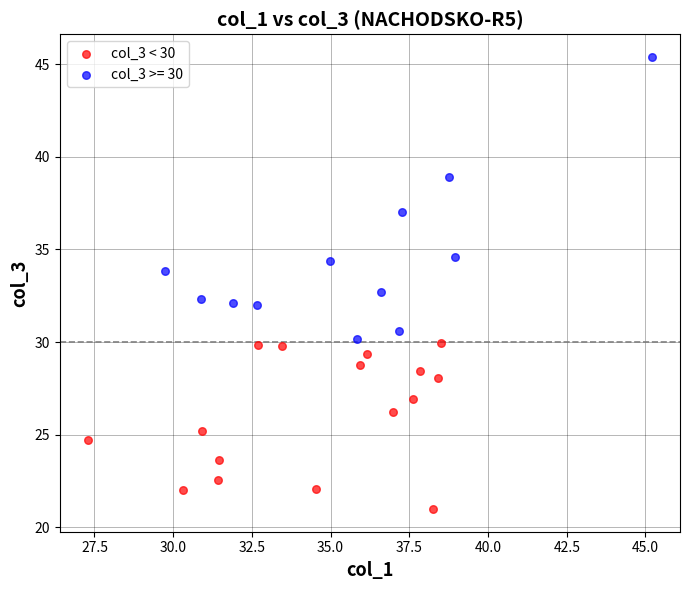

Which series contains the lowest Y value?

col_3 < 30